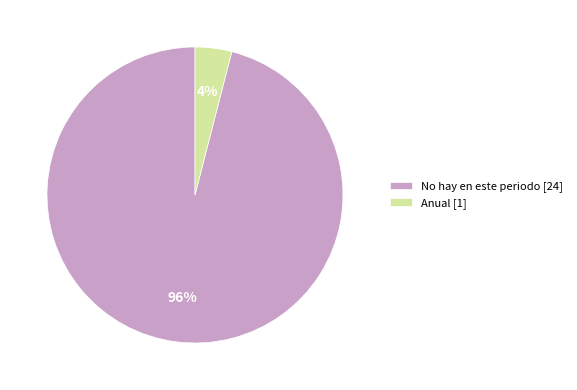

Which has a higher value, No hay en este periodo or Anual?

No hay en este periodo